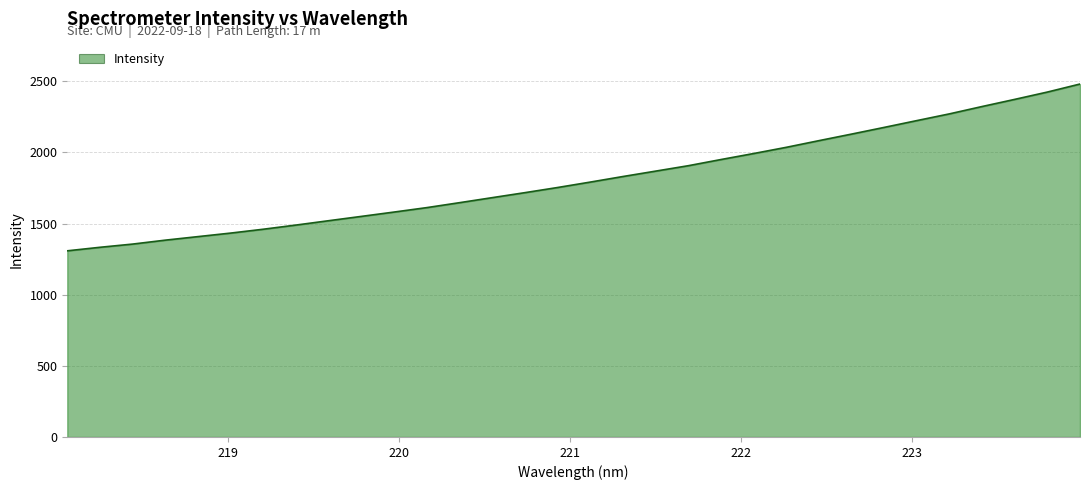

What is the difference between the maximum and minimum values?

1172.5